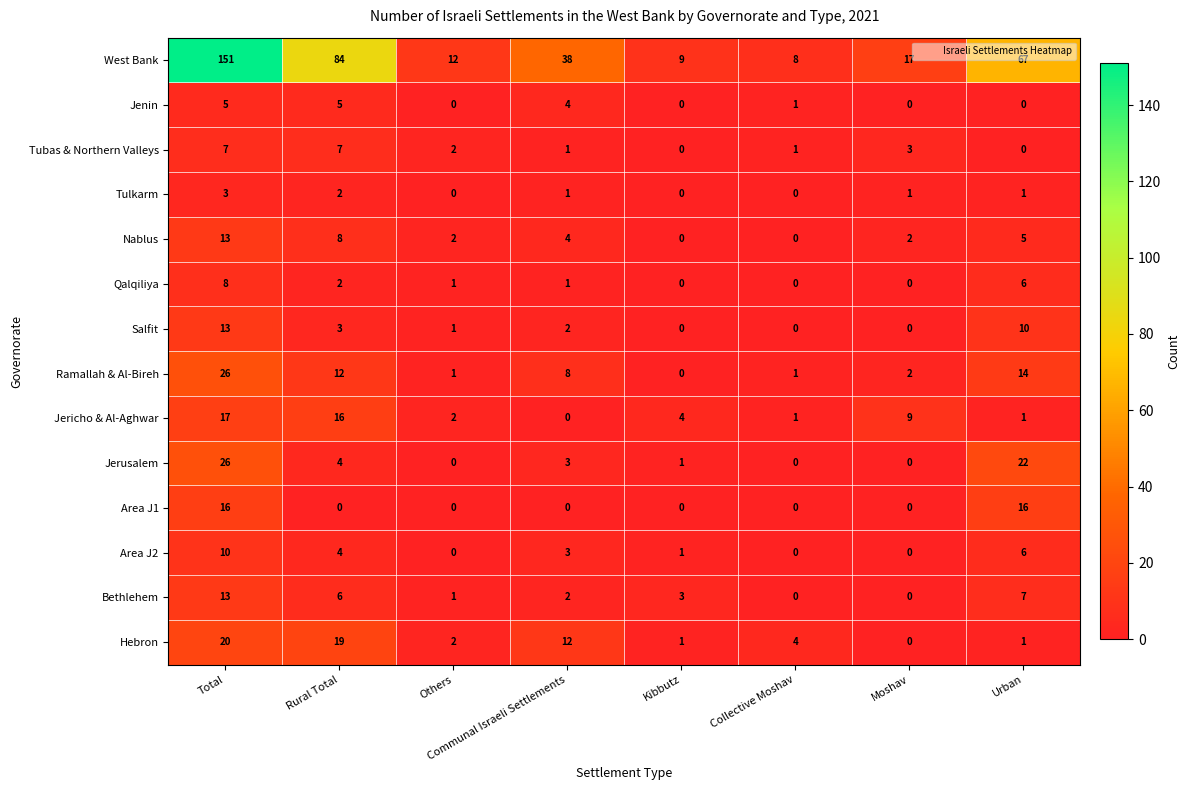

Between Rural Total and Collective Moshav, which series saw the biggest shift?

West Bank